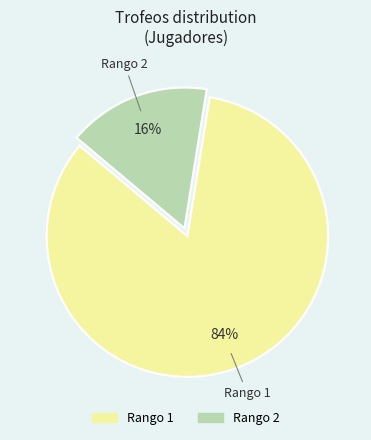

To the nearest percent, what is the average slice percentage?

50%